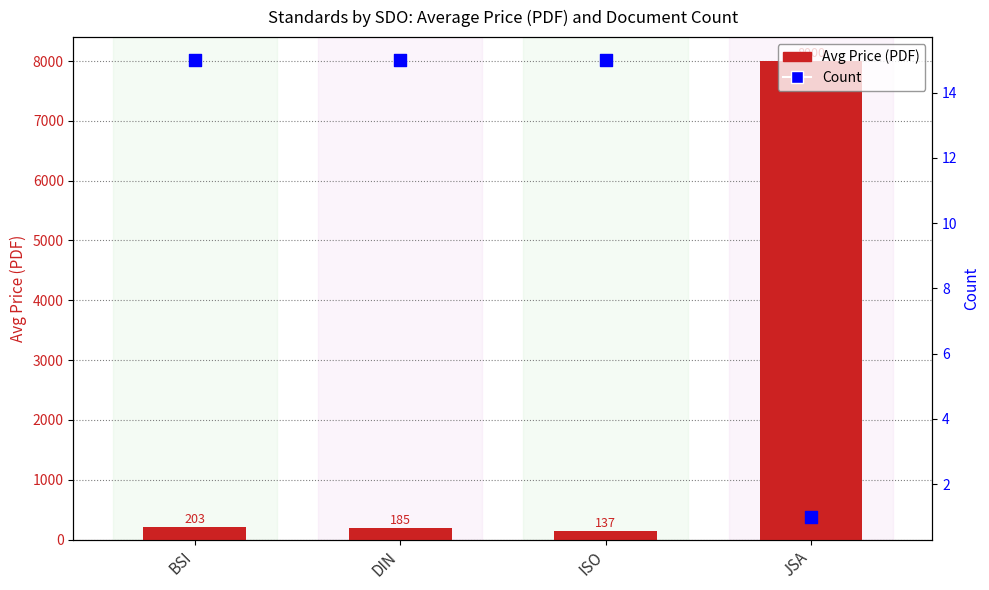

Which series contains the highest Y value?

Avg Price (PDF)